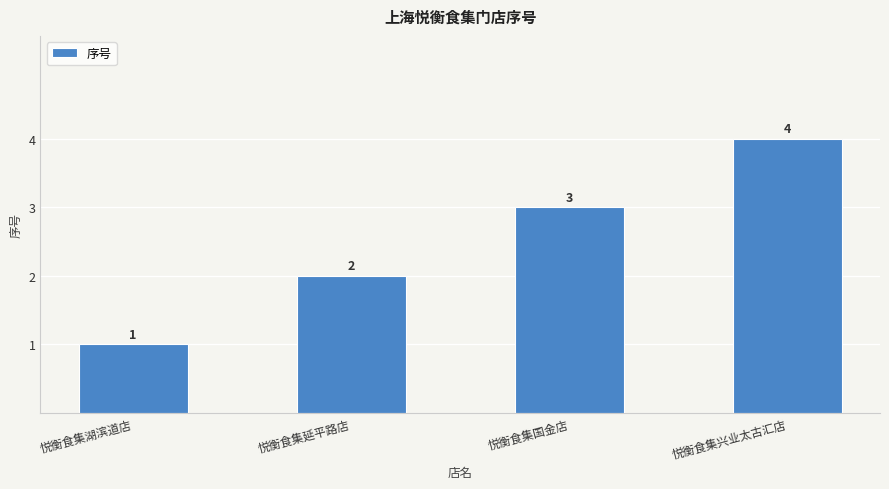

List the labels in order of value, smallest first.

悦衡食集湖滨道店, 悦衡食集延平路店, 悦衡食集国金店, 悦衡食集兴业太古汇店